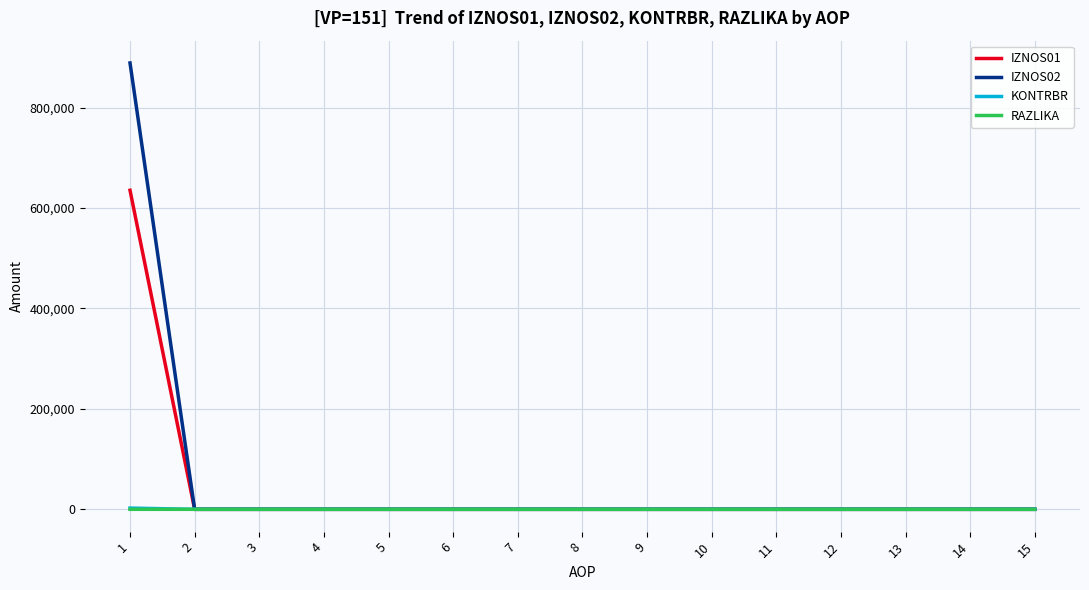

What is the maximum value for IZNOS02?

888869.6